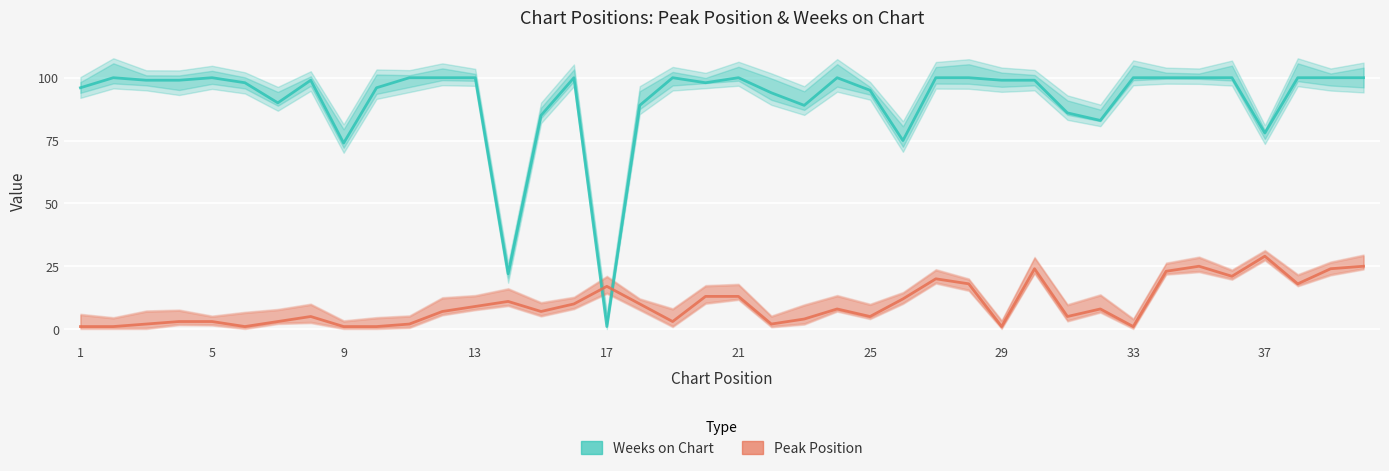

What is the difference between the maximum and minimum values in the Peak Position series?

28